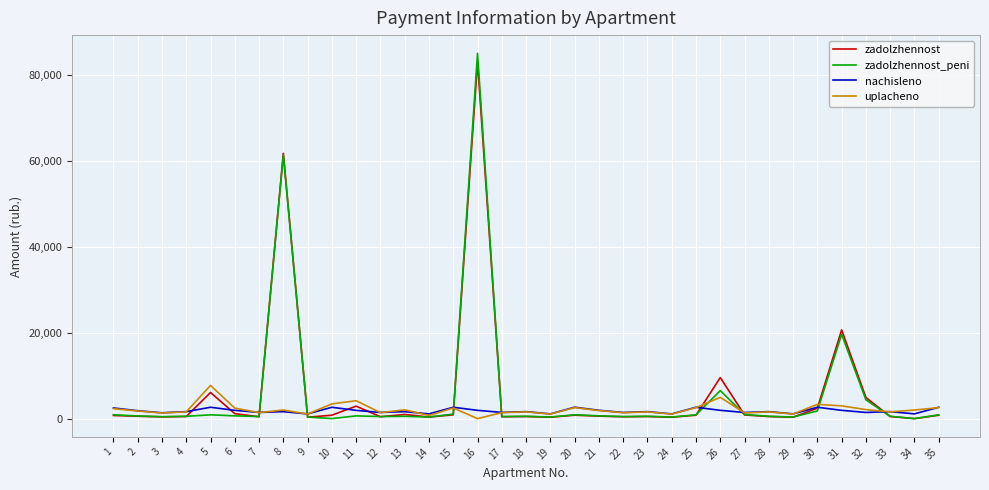

What is the spread (max minus min) of values at 16?

85113.1